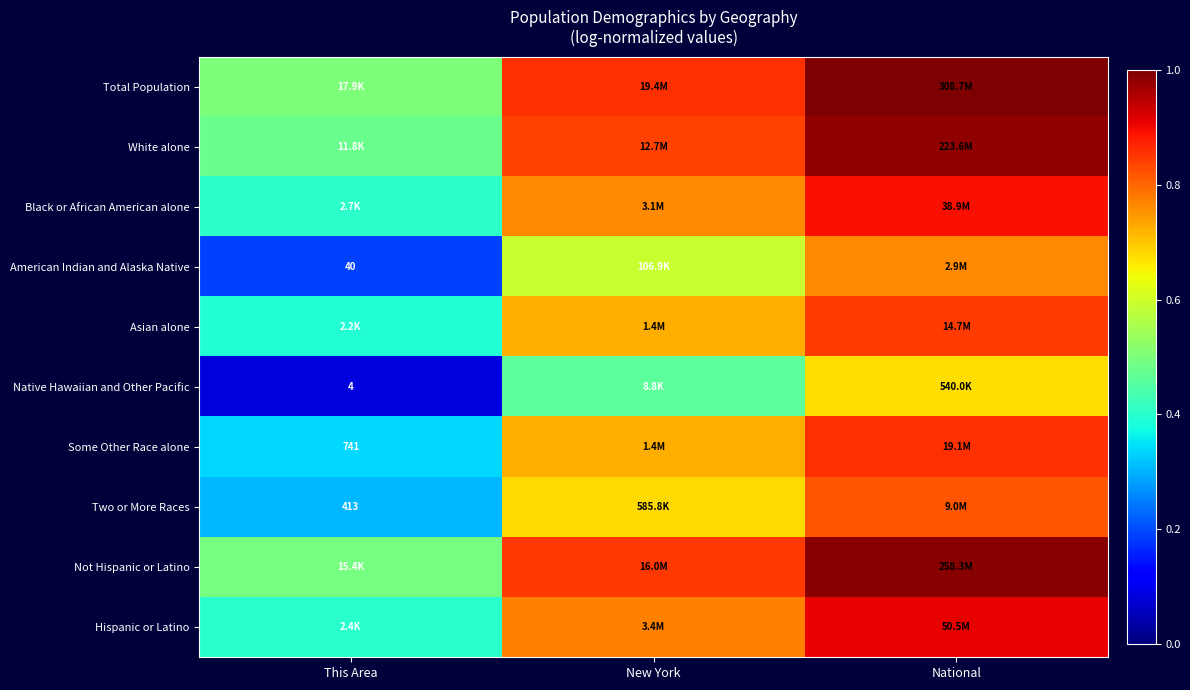

What is the approximate value of Two or More Races at New York?

0.7